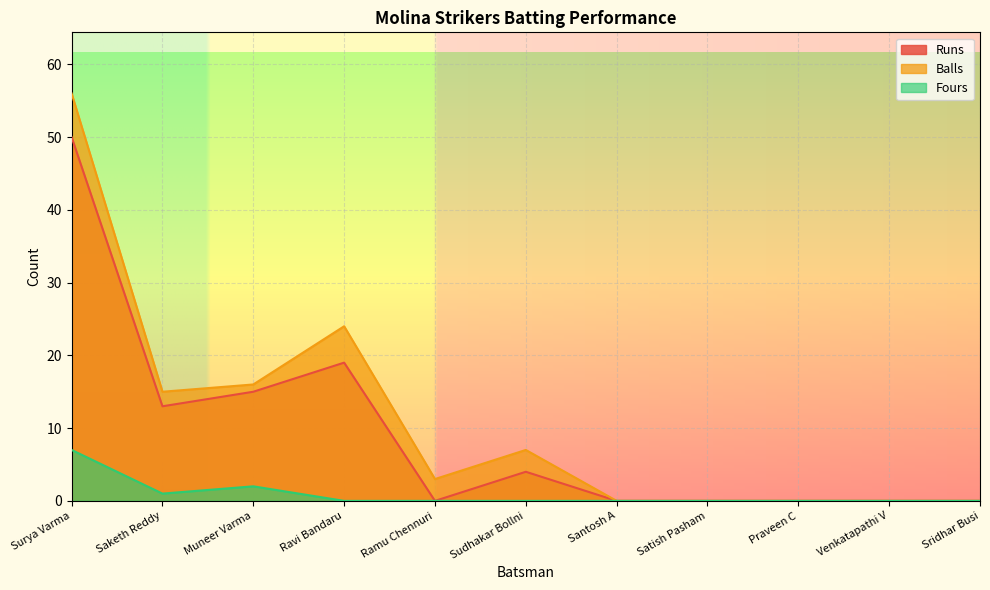

At how many categories does at least one series exceed 18?

2